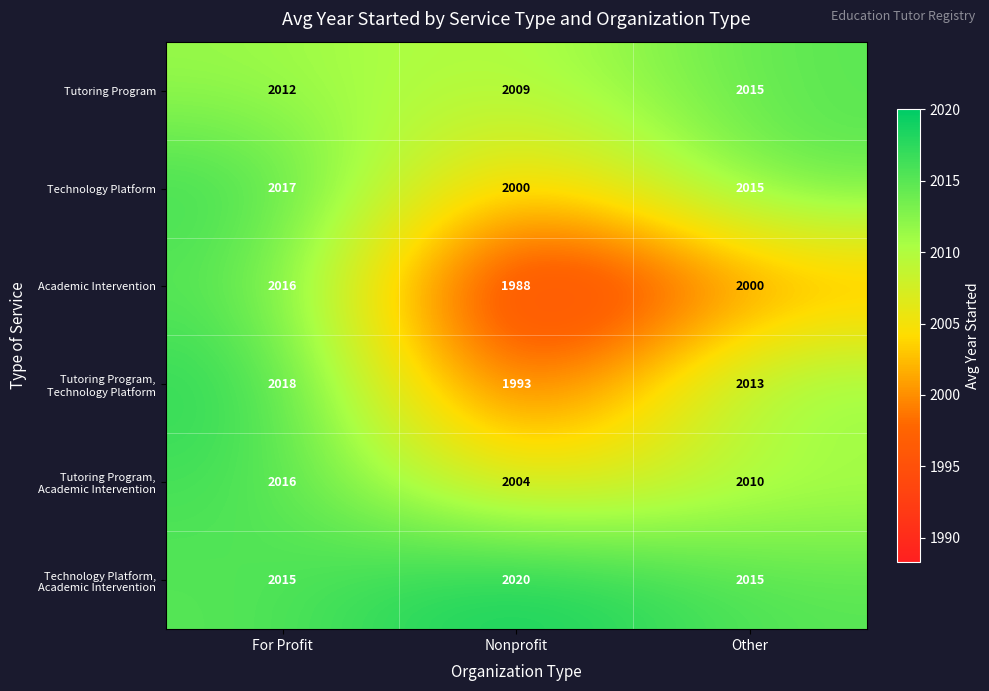

Rank the categories by Technology Platform value from lowest to highest.

Nonprofit, Other, For Profit